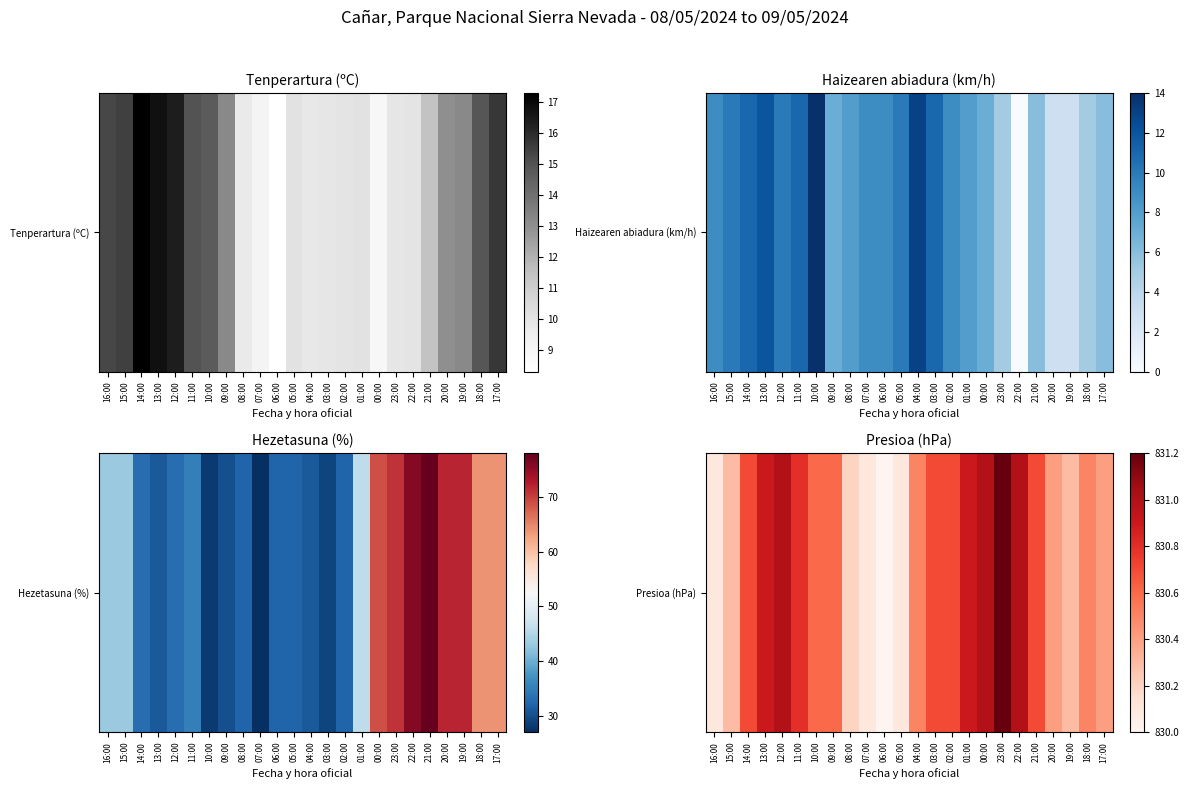

Which label corresponds to the smallest value in the chart?

06:00